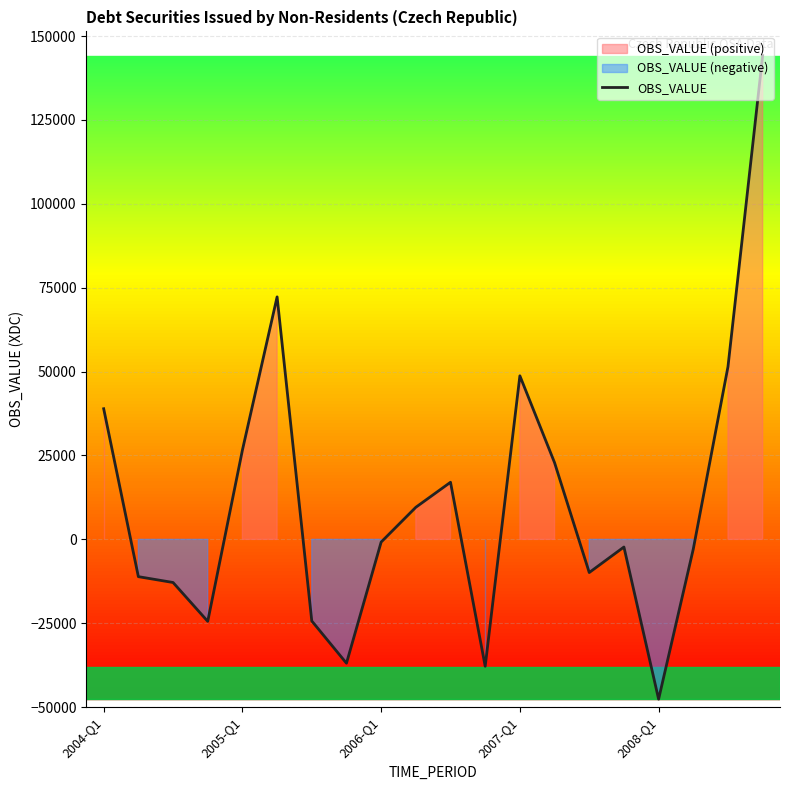

What is the minimum value for OBS_VALUE?

-47621